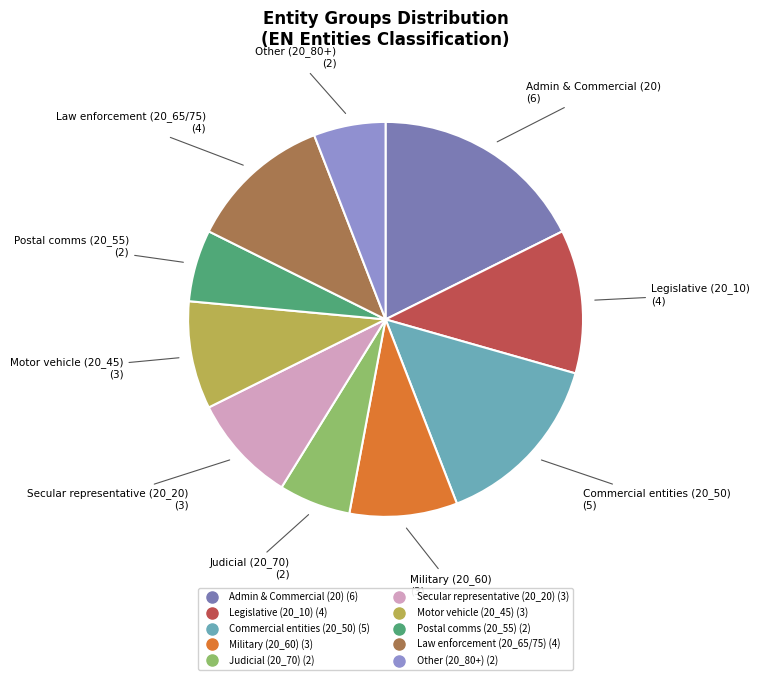

Is there any slice that represents more than half of the pie?

No